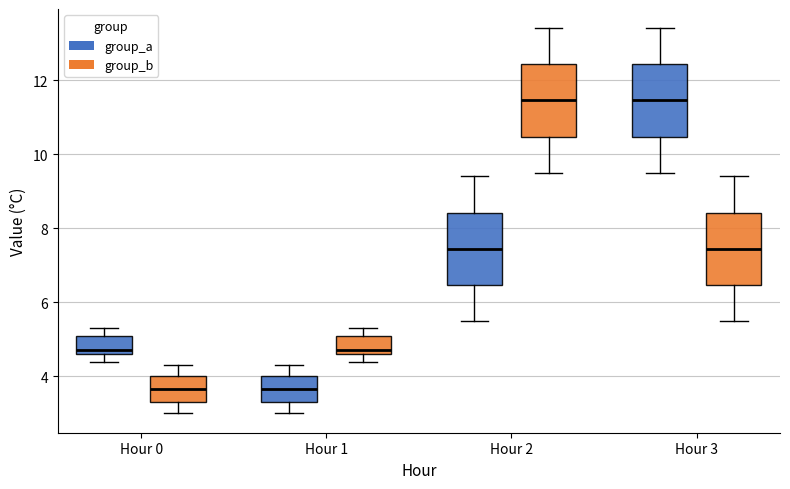

Reading left to right, read every box against the y-axis: the position of its median line, the range the box covers, and the ends of its whiskers. The values are not printed on the chart, so give them approximately, as read against the axis.

Hour 0 (group_a): median 4.8, box 4.6 to 5.2, whiskers 4.4 to 5.4
Hour 0 (group_b): median 3.6, box 3.4 to 4.0, whiskers 3.0 to 4.4
Hour 1 (group_a): median 3.6, box 3.4 to 4.0, whiskers 3.0 to 4.4
Hour 1 (group_b): median 4.8, box 4.6 to 5.2, whiskers 4.4 to 5.4
Hour 2 (group_a): median 7.4, box 6.4 to 8.4, whiskers 5.6 to 9.4
Hour 2 (group_b): median 11.4, box 10.4 to 12.4, whiskers 9.6 to 13.4
Hour 3 (group_a): median 11.4, box 10.4 to 12.4, whiskers 9.6 to 13.4
Hour 3 (group_b): median 7.4, box 6.4 to 8.4, whiskers 5.6 to 9.4